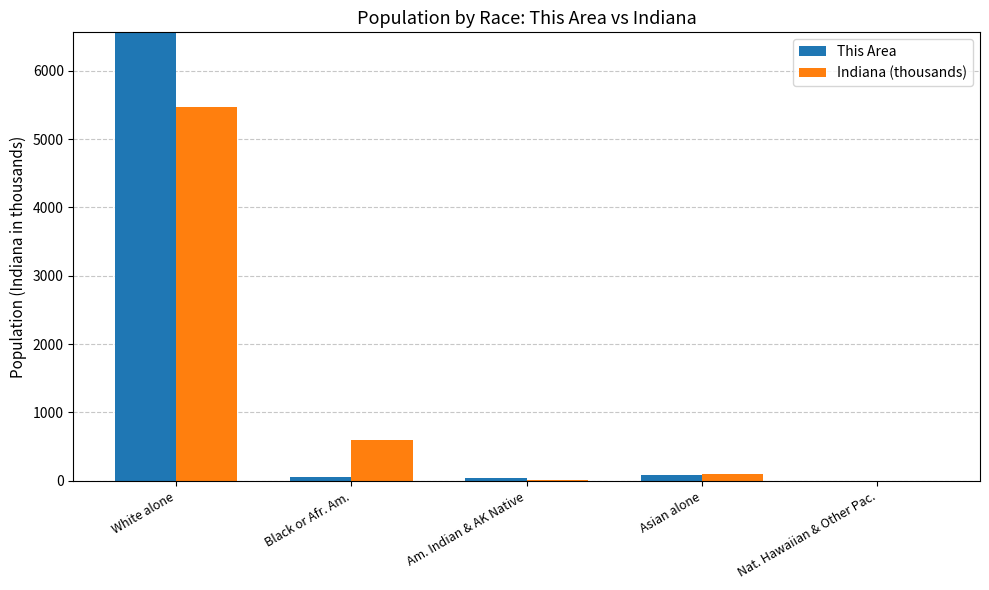

Where is Indiana (thousands) nearest to the value 2735?

Black or Afr. Am.